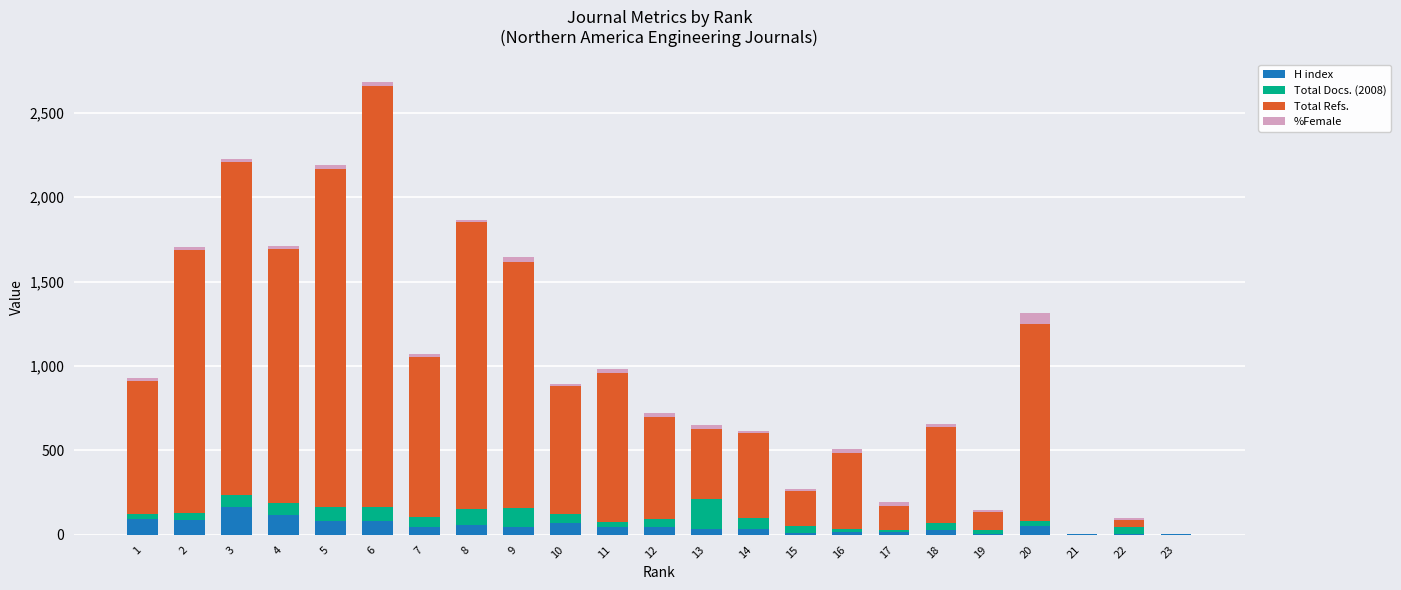

What are all the series names shown in the legend?

H index, Total Docs. (2008), Total Refs., %Female